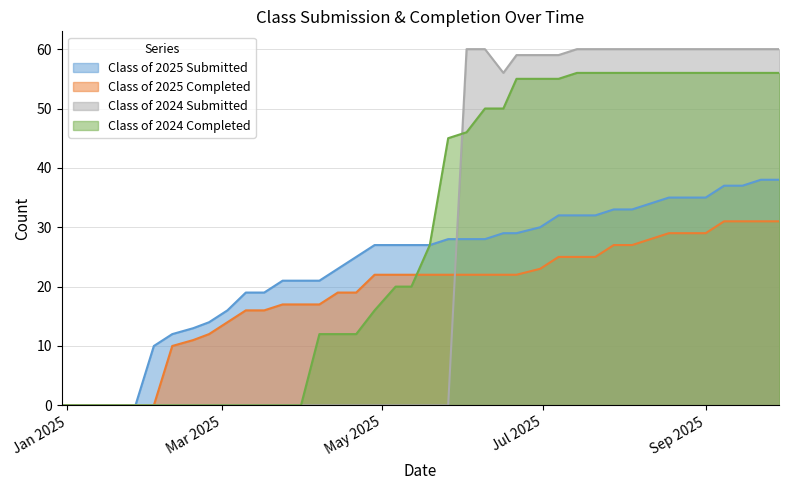

What is the approximate value of Class of 2025 Completed at 07/07/2025?

25